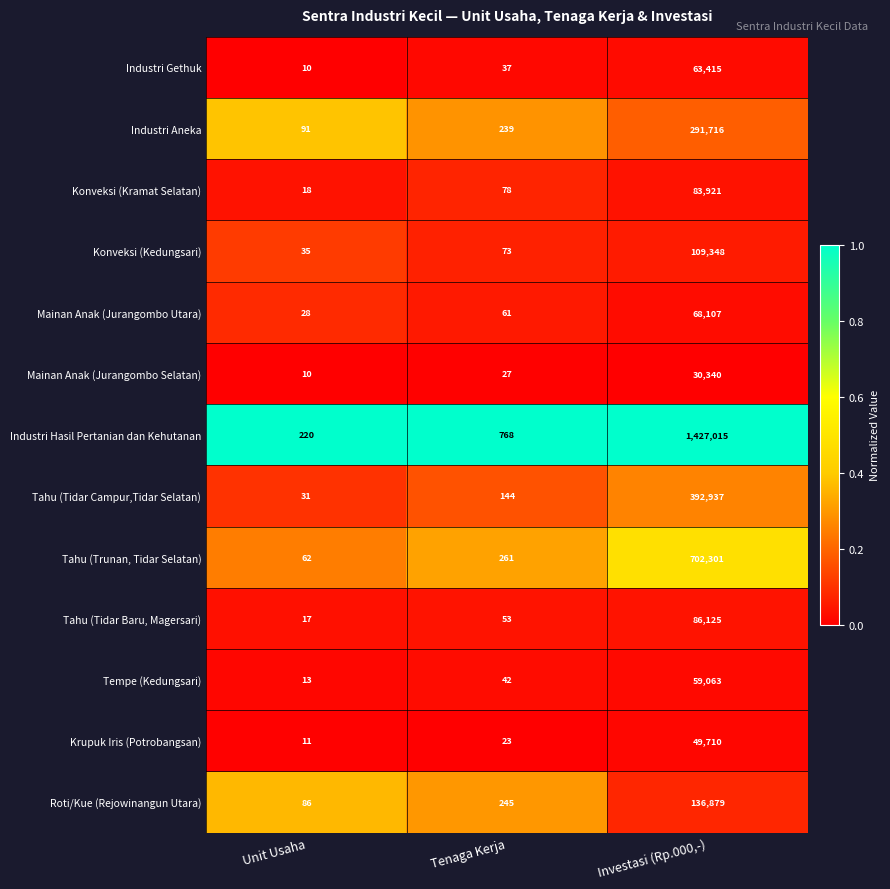

Which label corresponds to the smallest value in the chart?

Unit Usaha